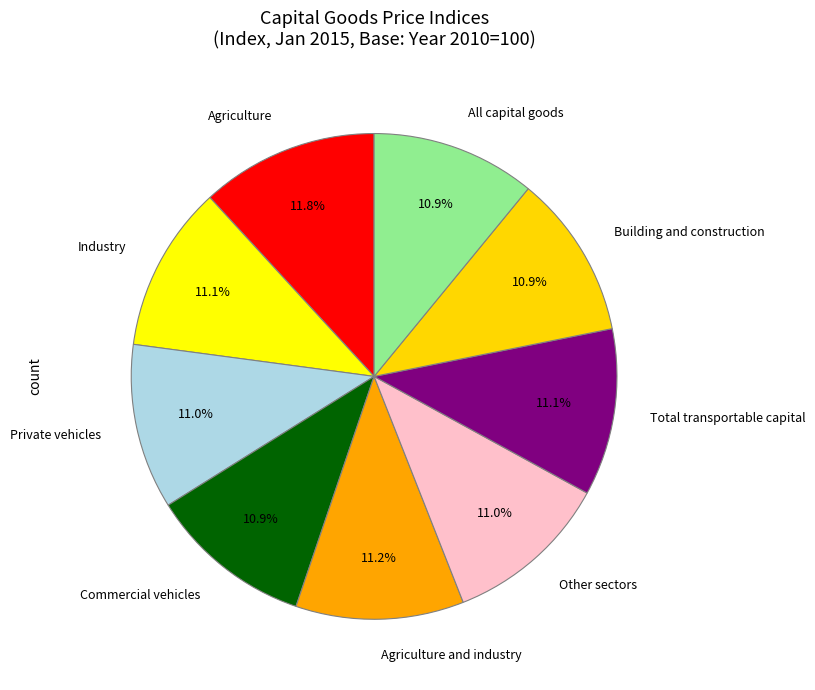

What percentage do Commercial vehicles and Building and construction together represent?

21.8%